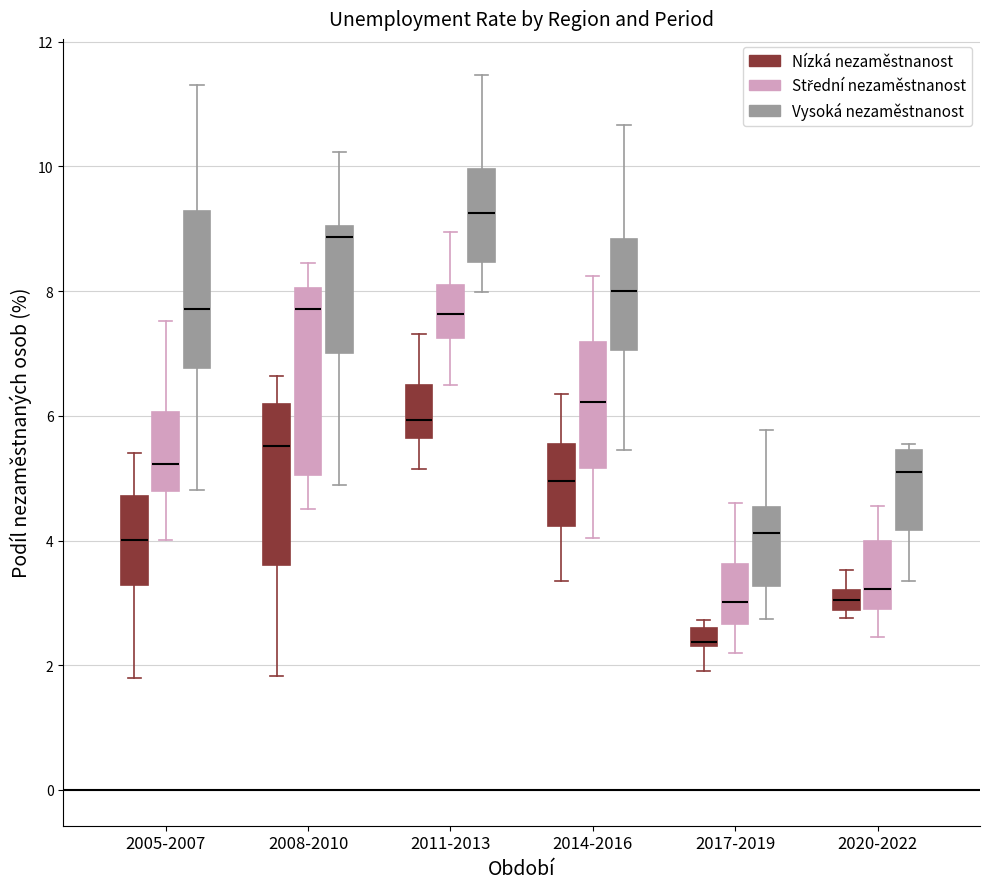

Where does the median line of the box for 2008-2010 (Nízká nezaměstnanost) sit on the y-axis? The values are not printed on the chart, so give them approximately, as read against the axis.

5.6